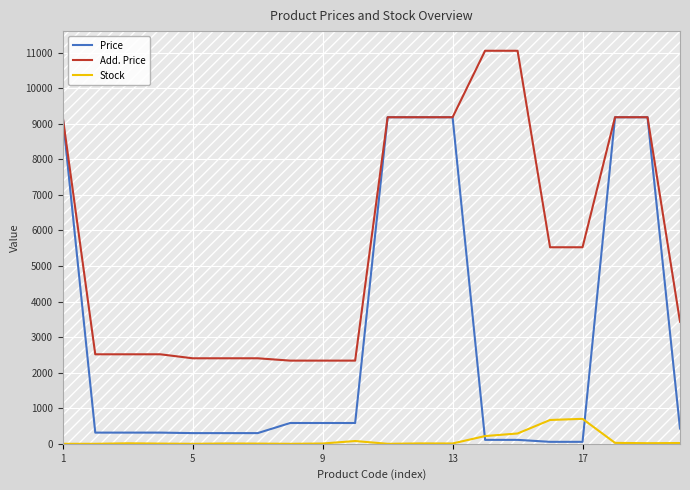

List the series in order of their peak value, highest first.

Add. Price, Price, Stock